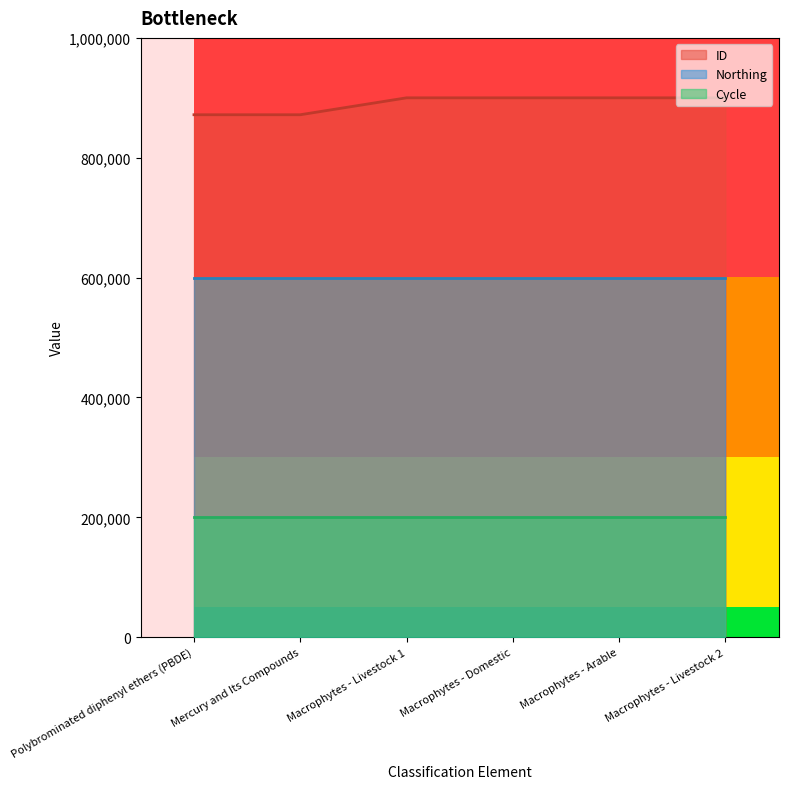

How many lines are shown in the chart?

3